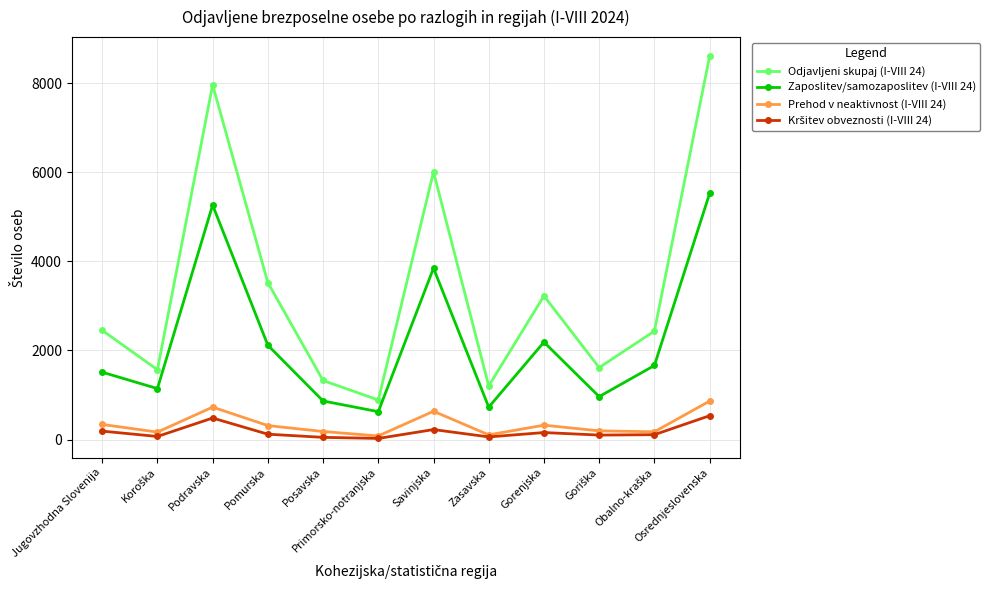

How many data points in Zaposlitev/samozaposlitev (I-VIII 24) are less than 1663?

6